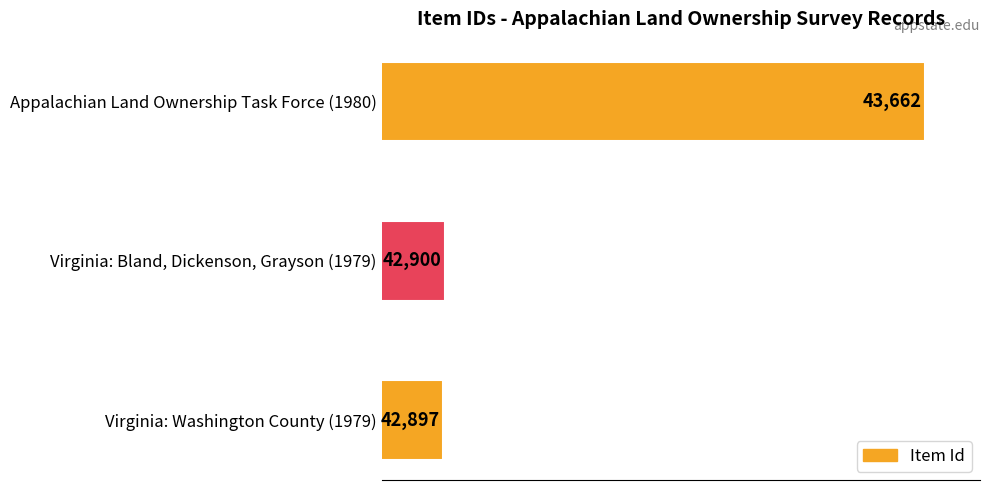

The chart shows a value of 42897 at Virginia: Washington County (1979). True or false?

True